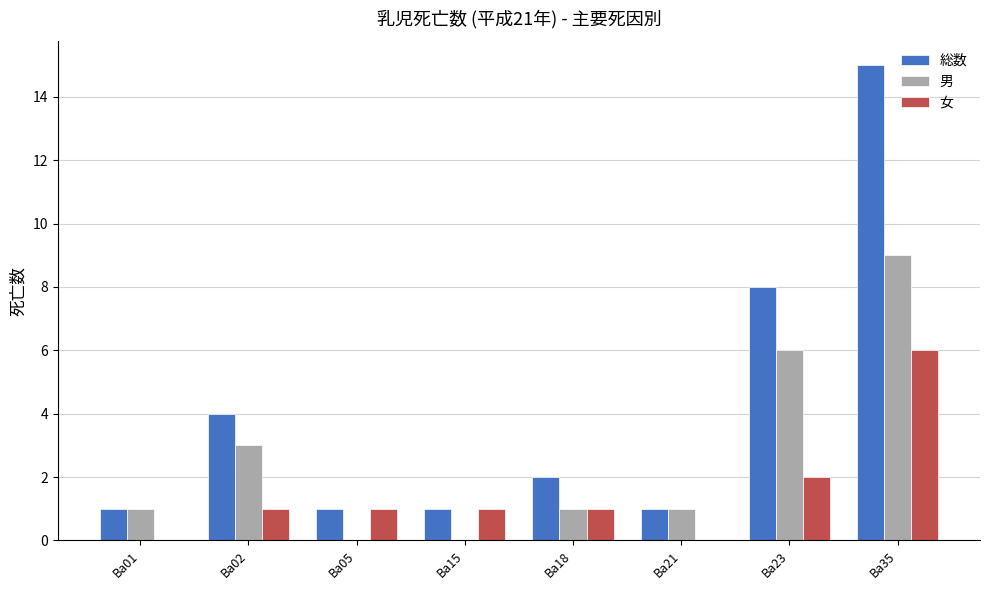

What is the average value of the 総数 series?

4